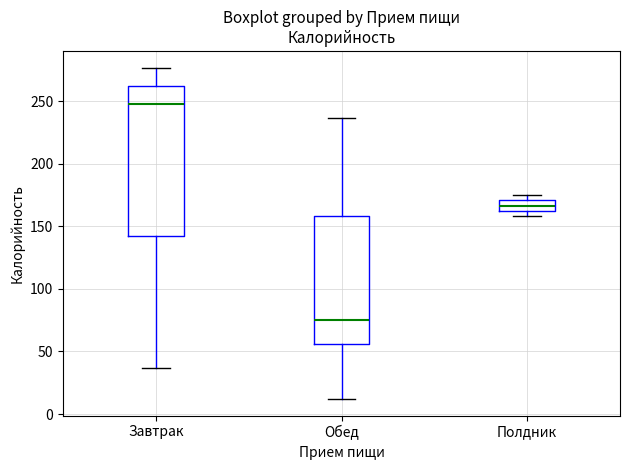

Which box is the tallest, from its lower edge to its upper edge?

Завтрак